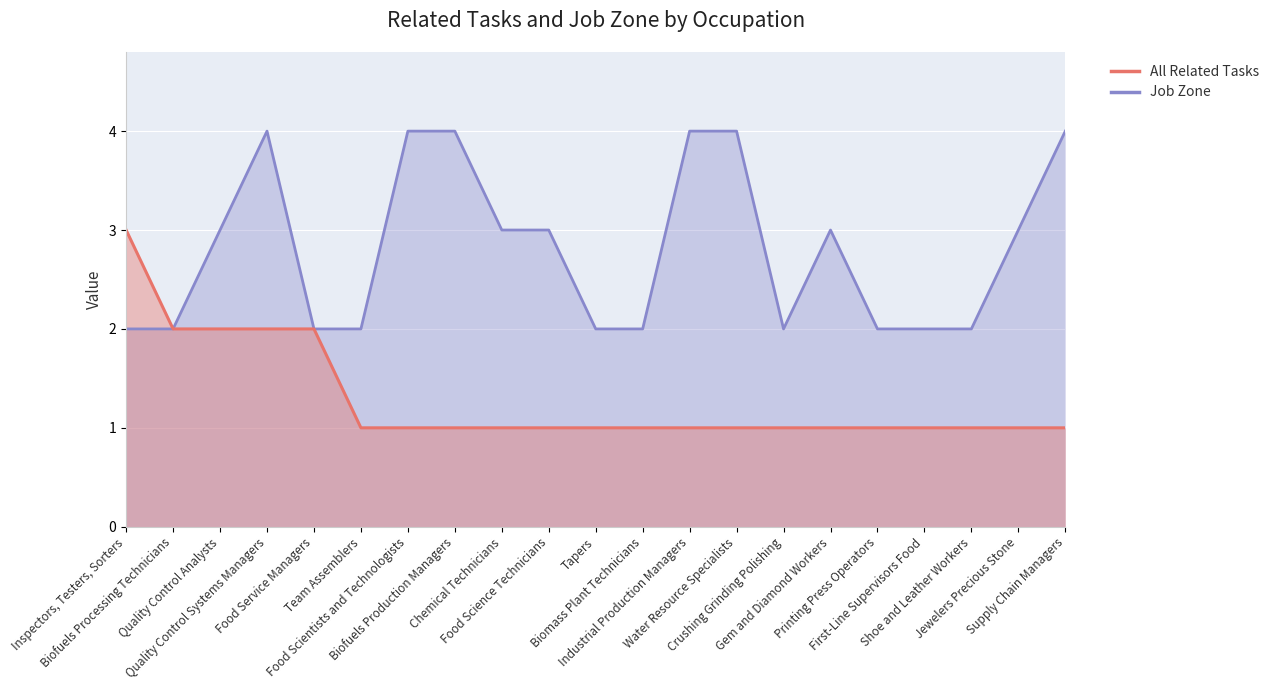

What is the label of the 7th point from the right?

Crushing Grinding Polishing